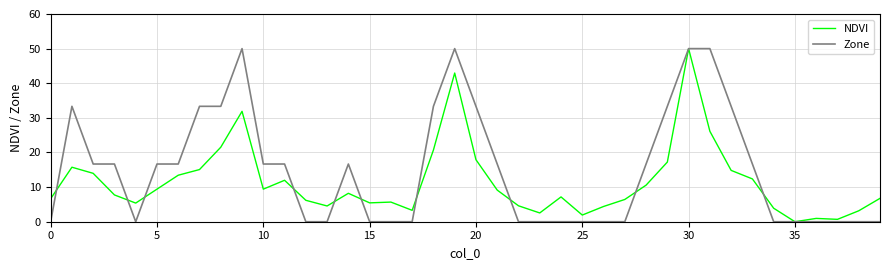

How many lines are shown in the chart?

2